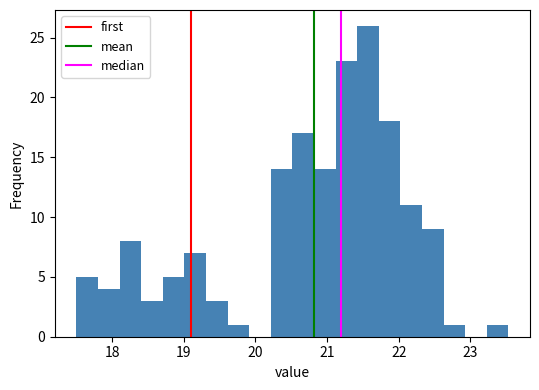

Around what value on the x-axis is the tallest bar? Give the approximate position of its centre, as read against the axis.

21.6